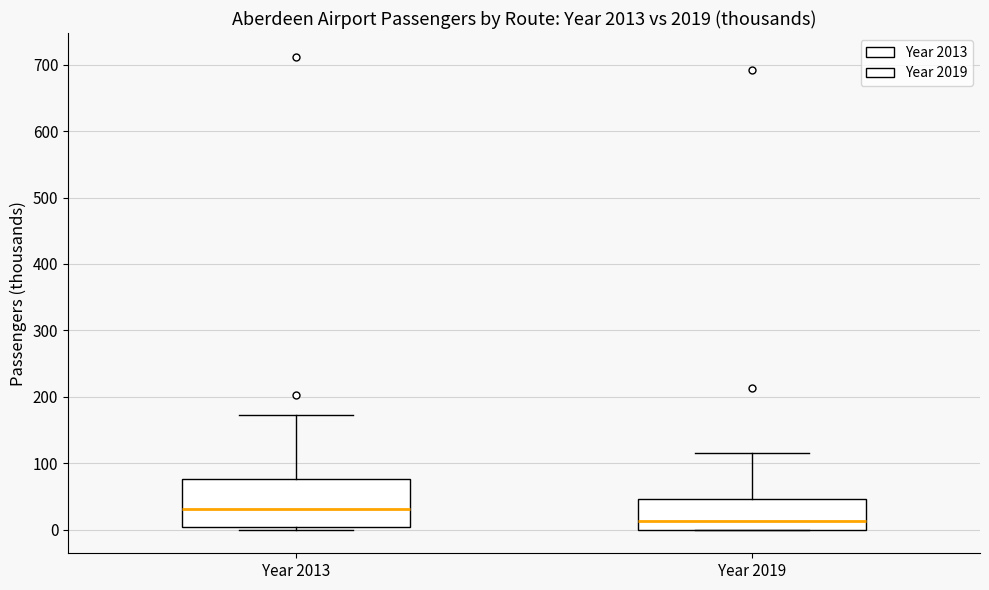

Reading left to right, transcribe this box plot: for each box, give where its median line is, the range the box spans, and where its two whiskers end, as read against the y-axis. The values are not printed on the chart, so give them approximately, as read against the axis.

Year 2013: median 30, box 0 to 80, whiskers 0 (just below the box's lower edge) to 170
Year 2019: median 10, box 0 to 50, whiskers 0 to 120